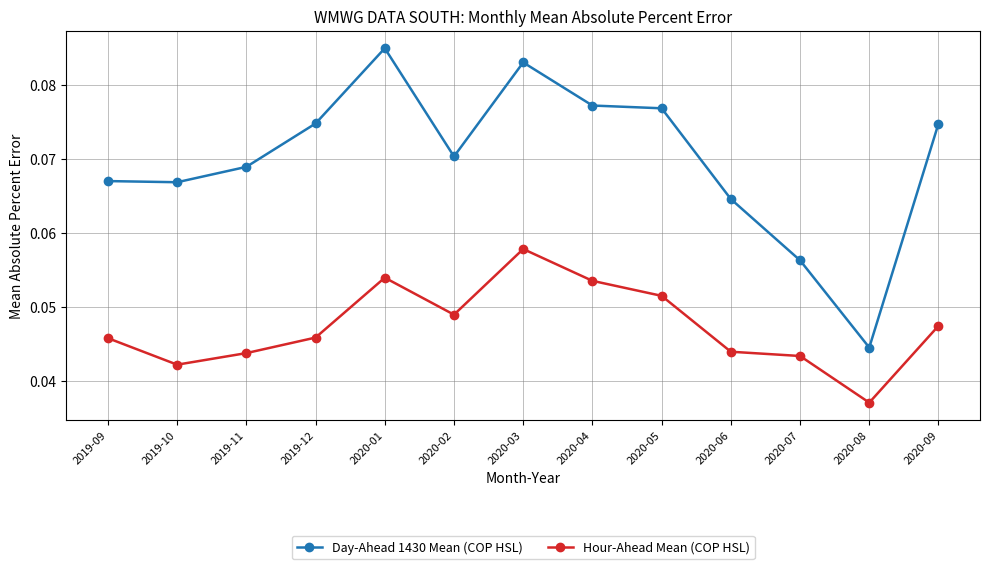

Which series has the largest total across all categories?

Day-Ahead 1430 Mean (COP HSL)